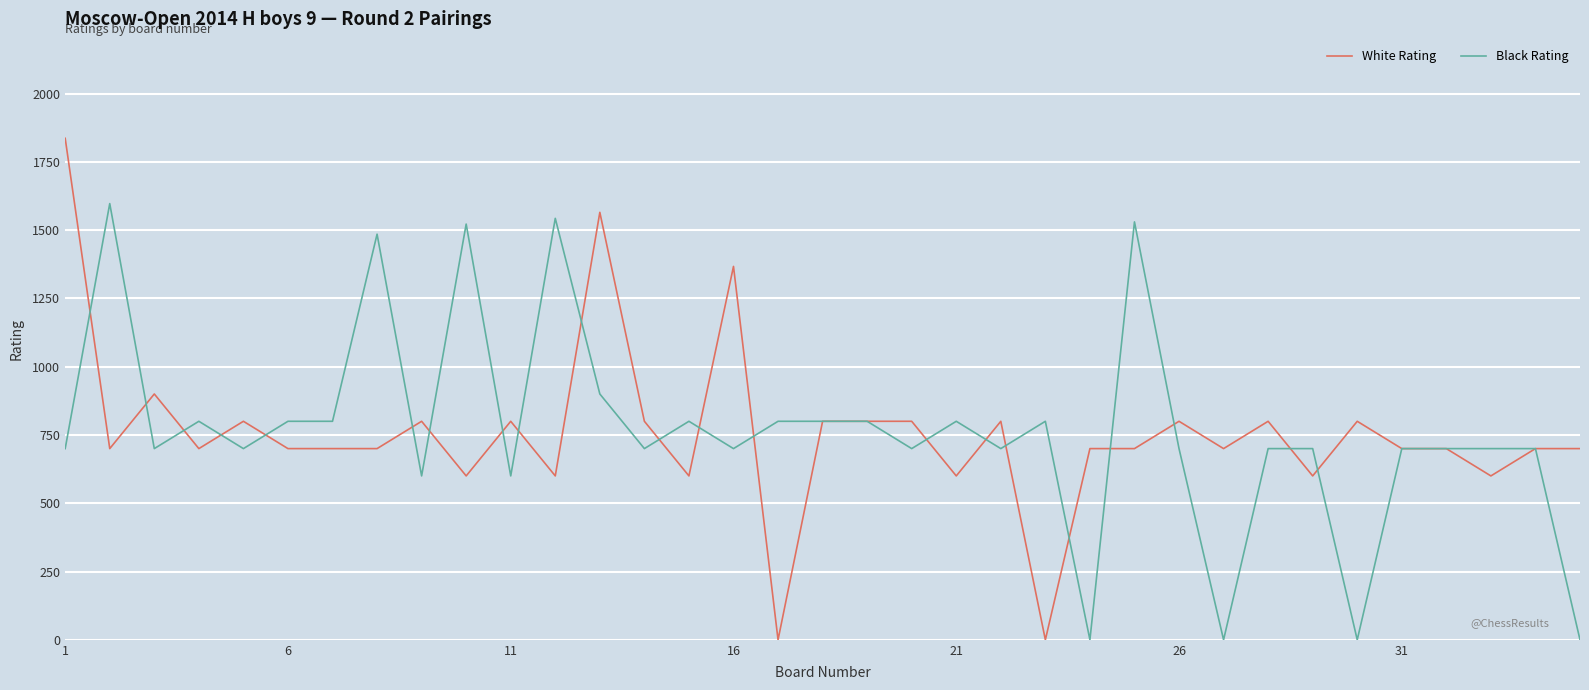

List the series in order of their peak value, lowest first.

Black Rating, White Rating